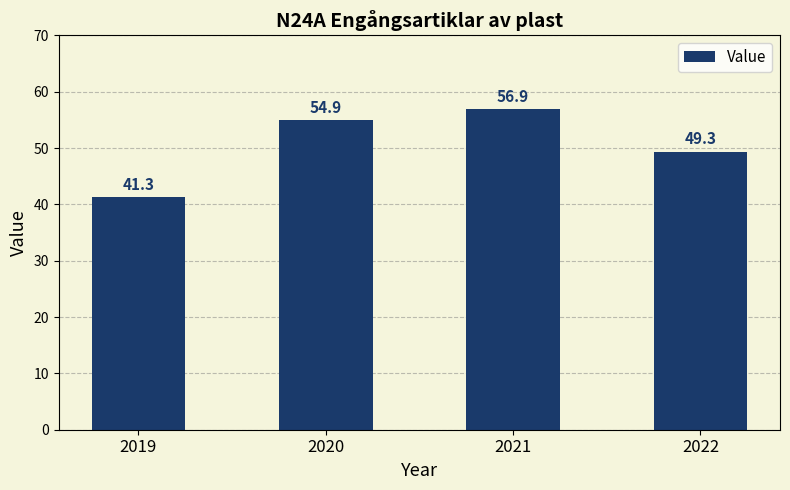

What is the change in value from 2020 to 2022?

-5.6